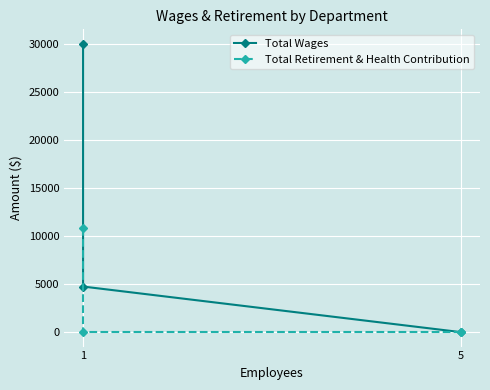

What is the label of the 1st point from the left?

1